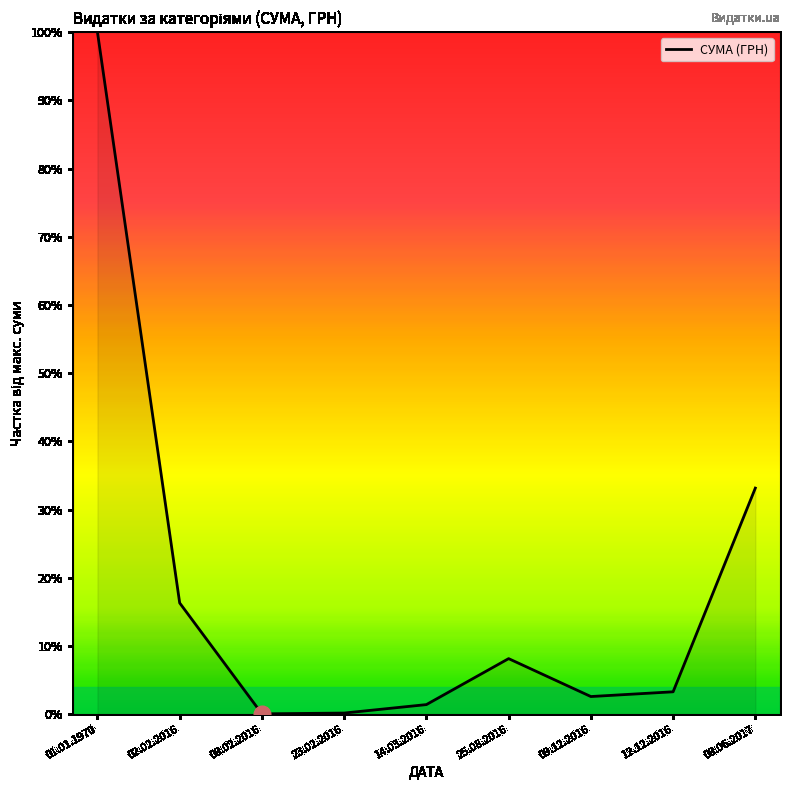

What is the greatest value displayed?

100.0